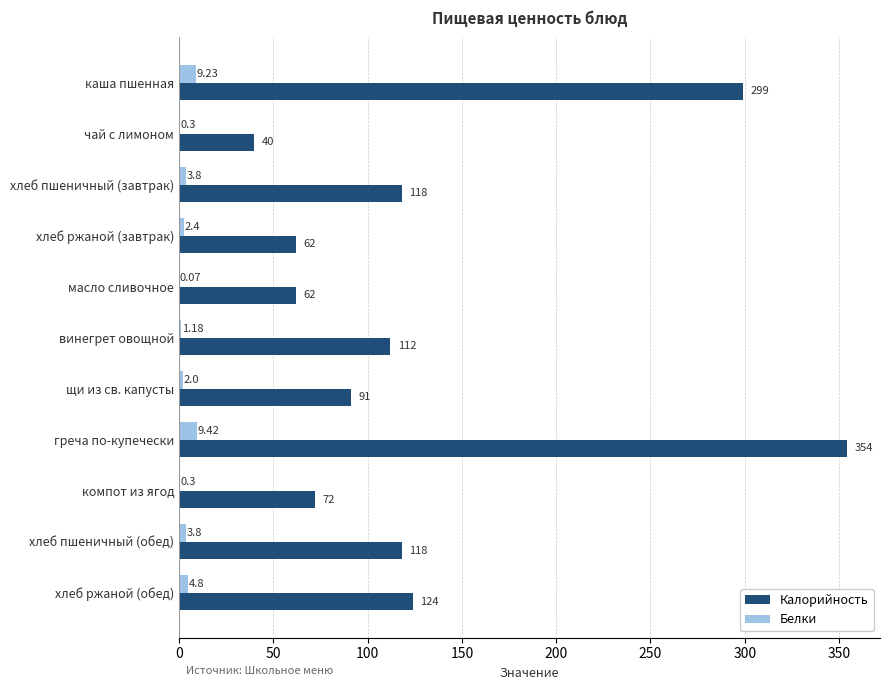

Between хлеб пшеничный (завтрак) and компот из ягод, which series saw the biggest shift?

Калорийность